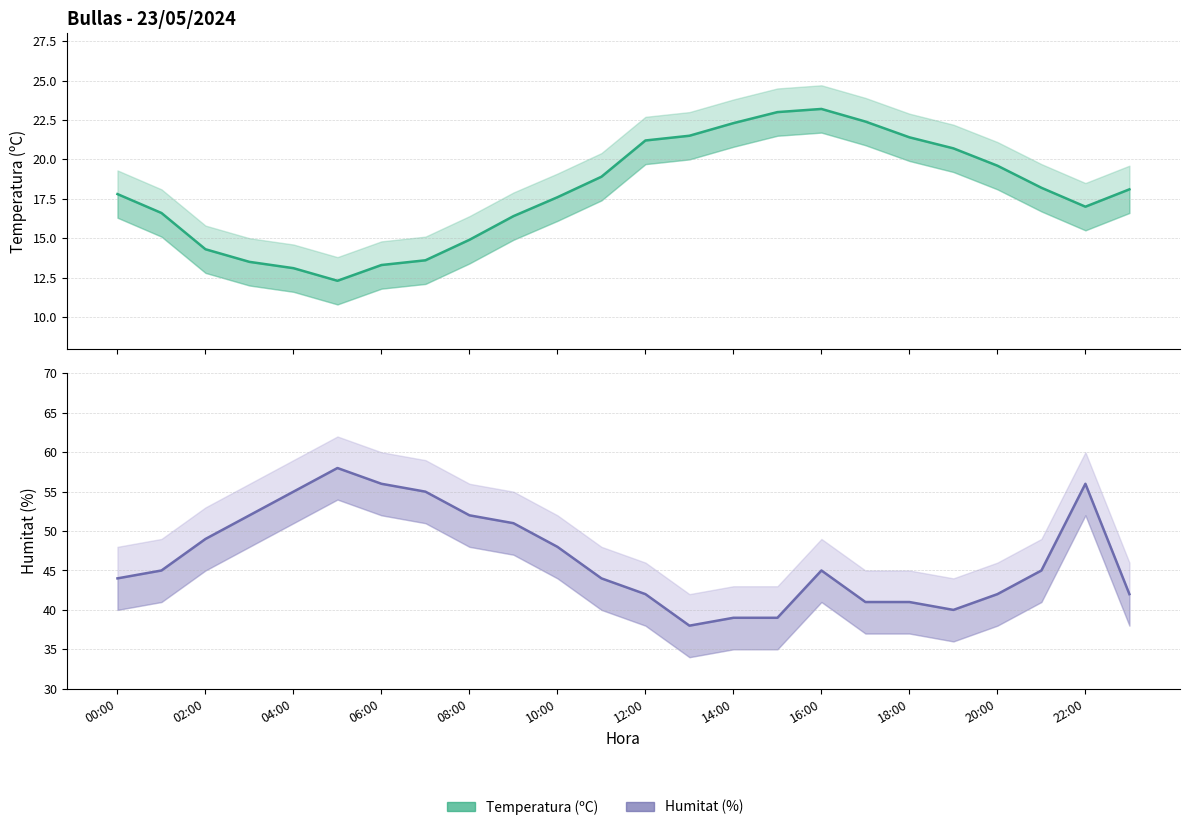

What value does the Temperatura (ºC) series have at 20:00?

19.6